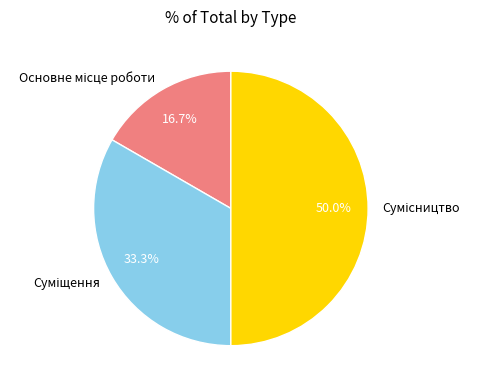

Between Суміщення and Сумісництво, which is larger?

Сумісництво